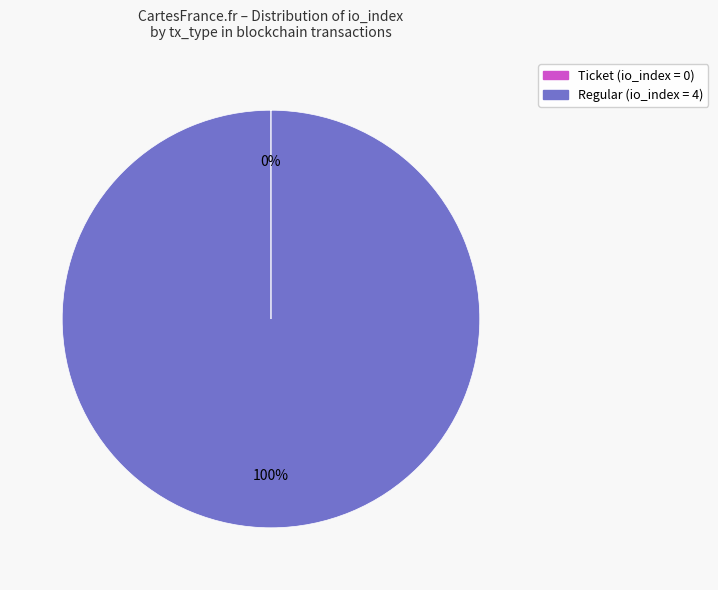

Which category has the biggest portion of the pie?

Regular (io_index = 4)